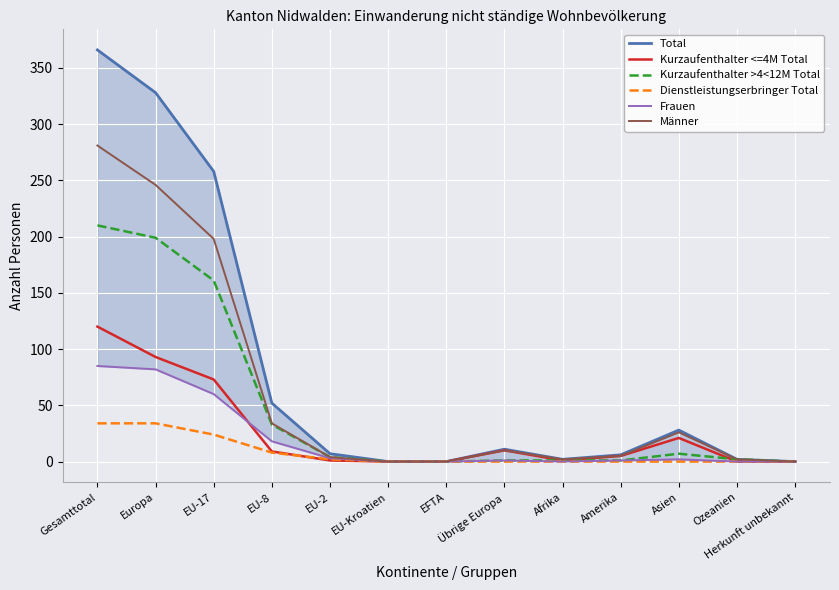

What is the sum of all Kurzaufenthalter <=4M Total values?

333